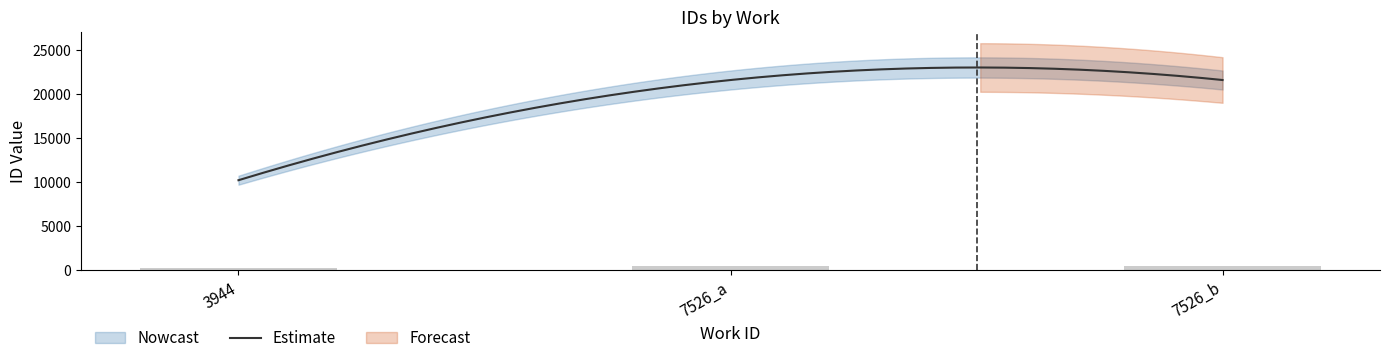

Rank the categories by value from highest to lowest.

7526_b, 7526_a, 3944